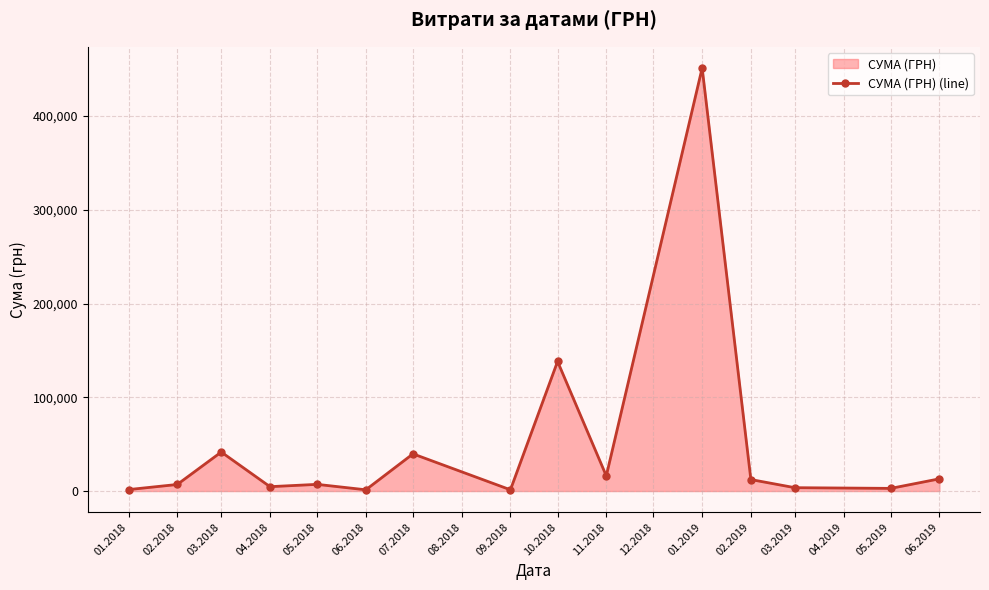

The value at 09.2018 is 1322.0. True or false?

True